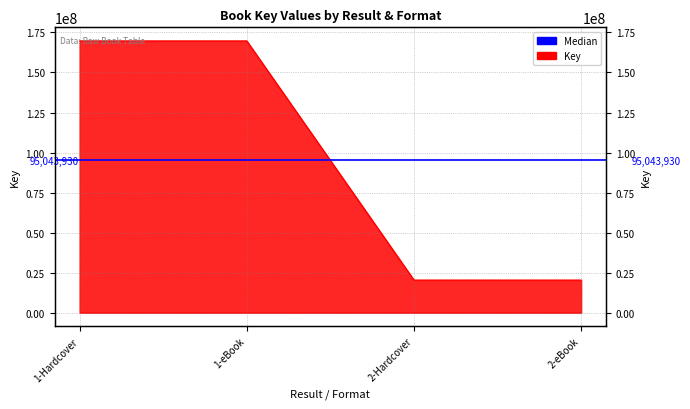

List the labels in order of value, largest first.

1-Hardcover, 1-eBook, 2-Hardcover, 2-eBook